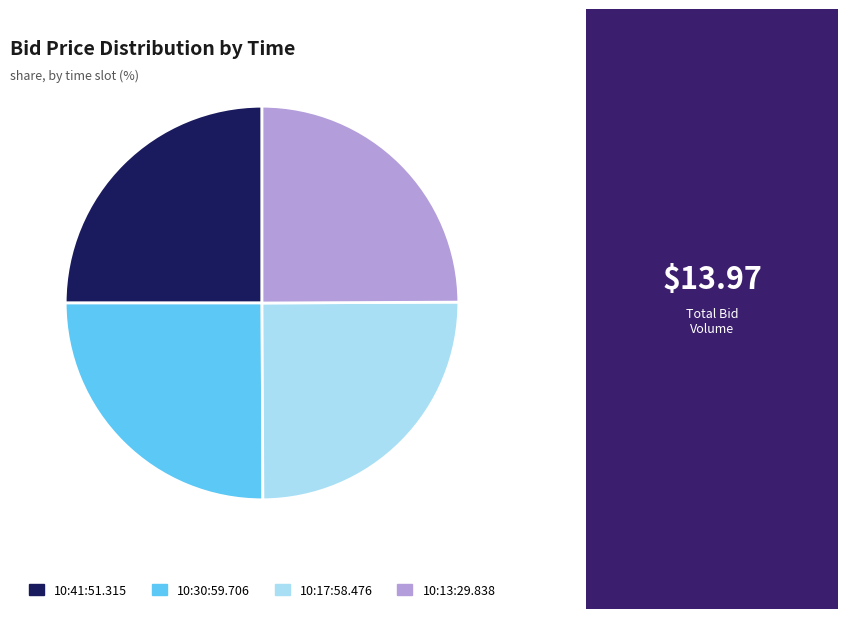

Is there a majority slice in this chart?

No